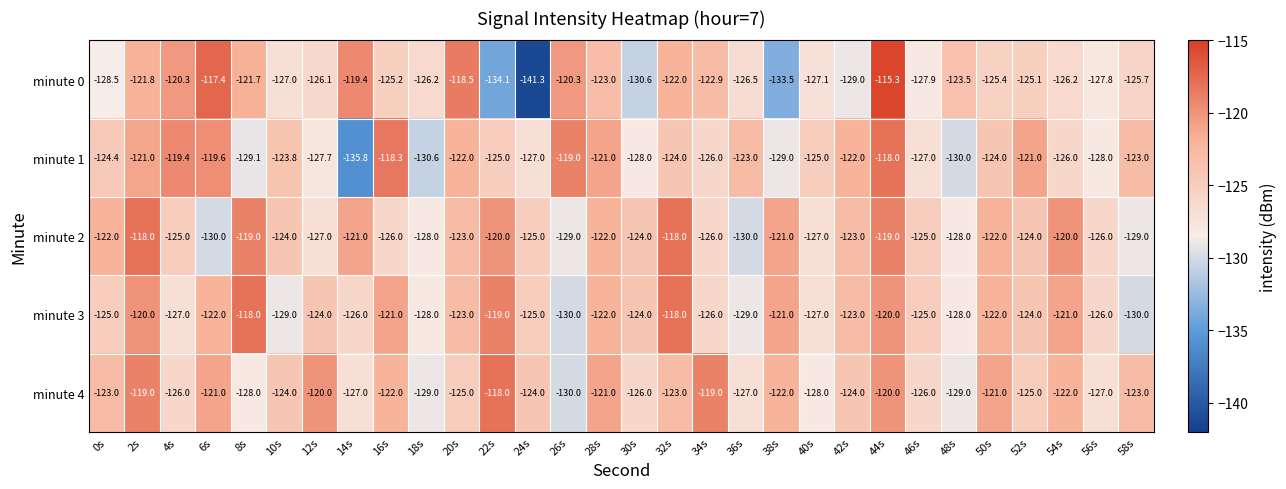

What is the sum of the minute 3 values at 40s and 10s?

-256.0